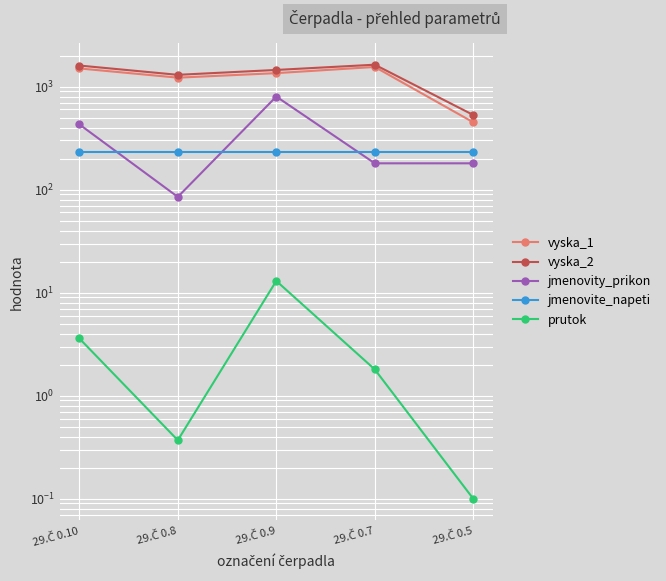

What is the total value across all series at 29.Č 0.7?

3591.8